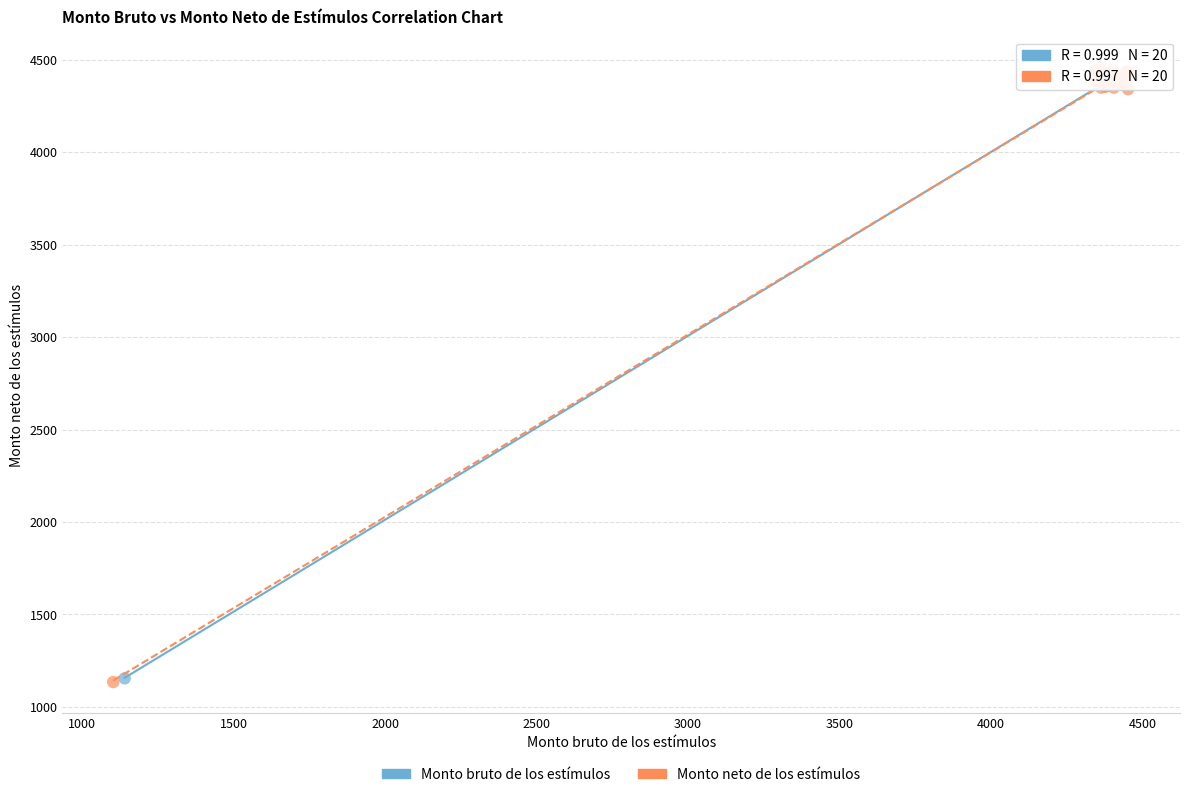

What are all the series names shown in the legend?

Monto bruto de los estímulos, Monto neto de los estímulos